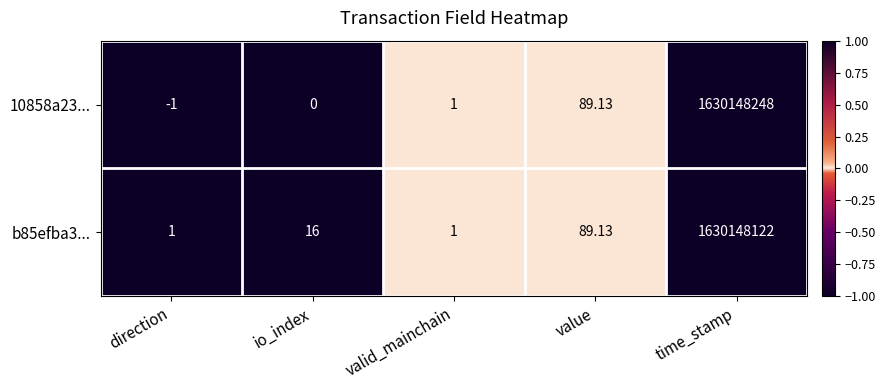

Rank the series by their maximum value, from highest to lowest.

10858a23..., b85efba3...